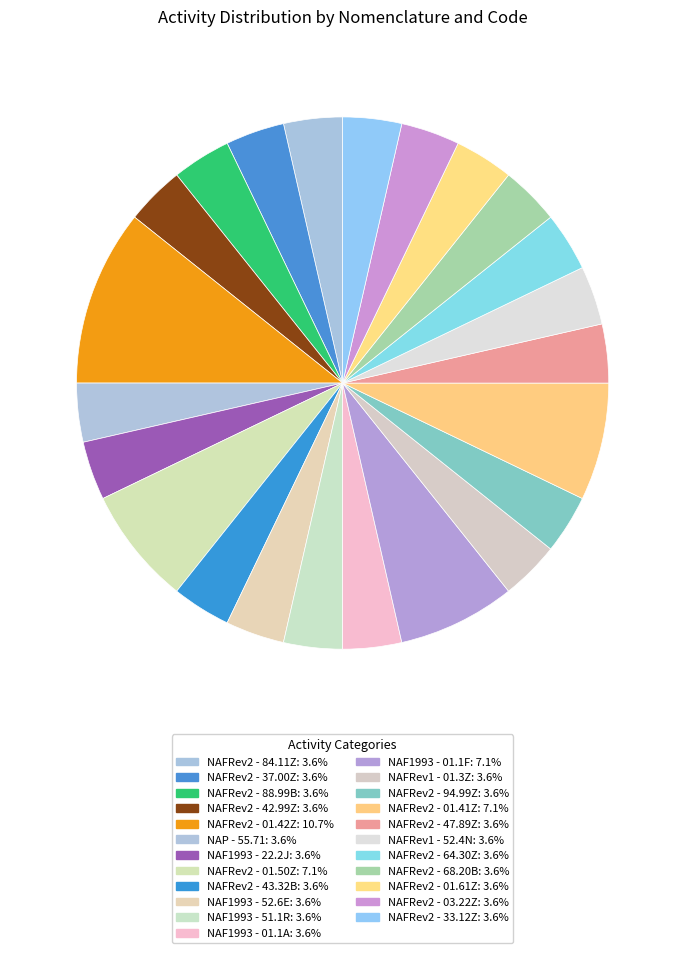

Does NAFRev2 - 42.99Z represent more than half of the total?

No